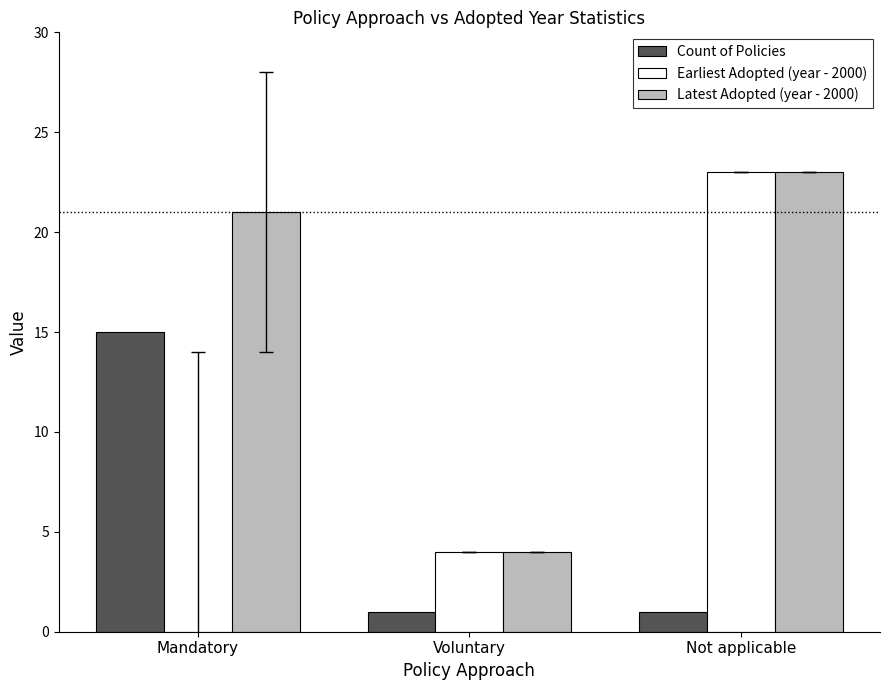

Which series changed the most between Mandatory and Not applicable?

Earliest Adopted (year - 2000)